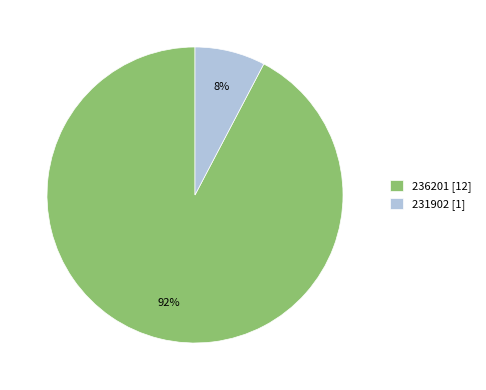

Combined, do 231902 [1] and 236201 [12] account for over 50%?

Yes